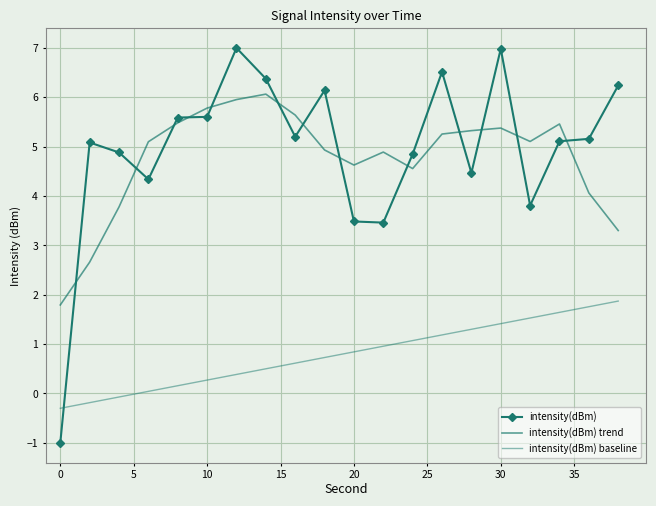

True or false: intensity(dBm) trend has more than 0 points higher than both neighbors.

True